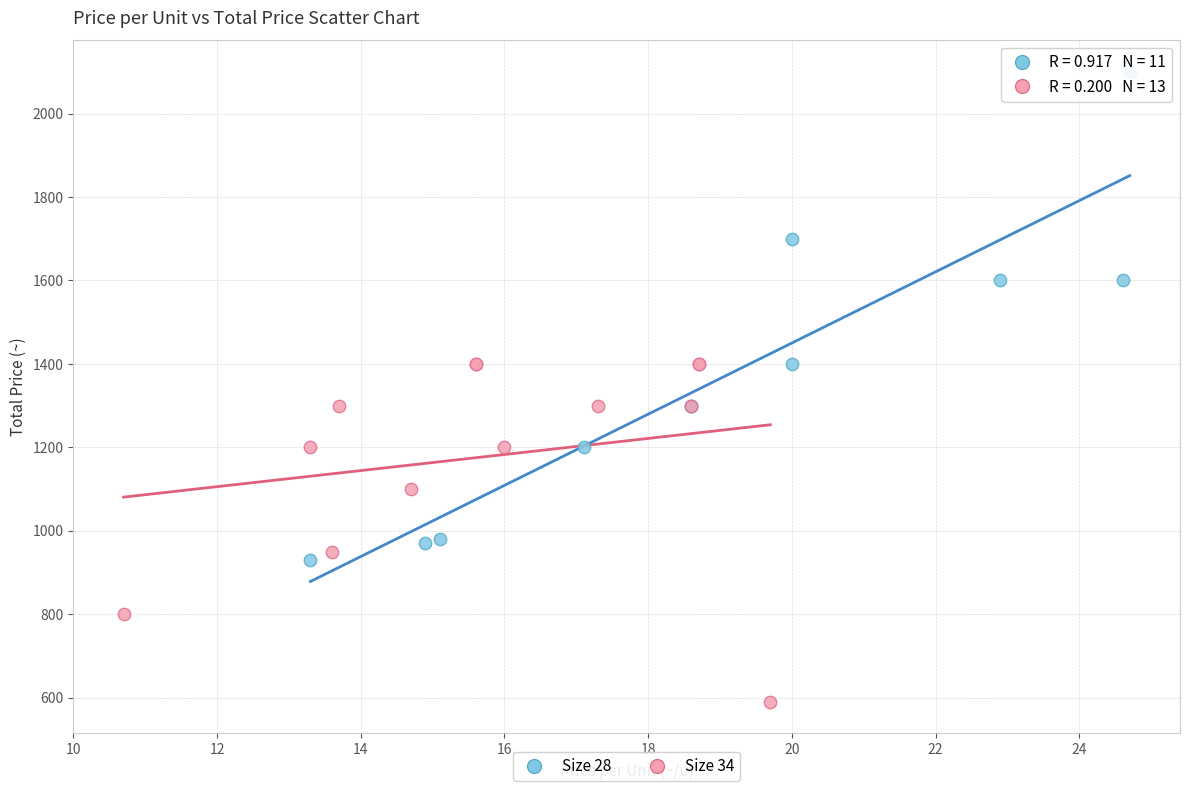

What are all the series names shown in the legend?

Size 28, Size 34